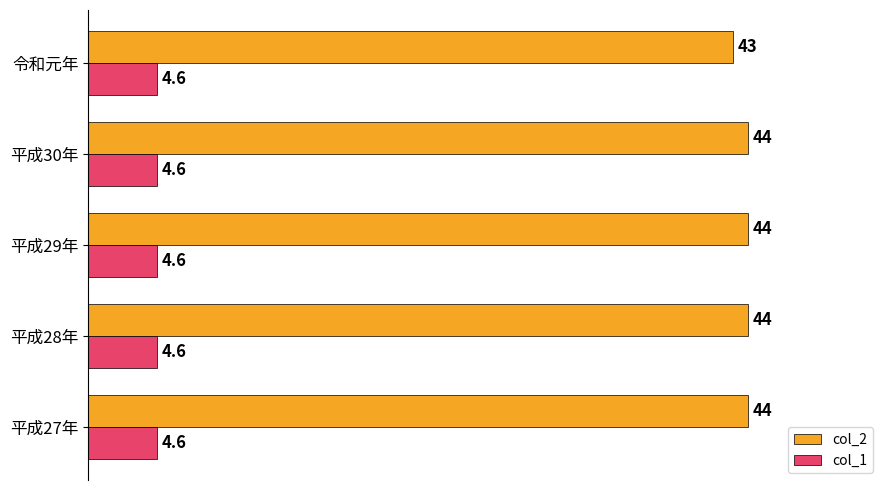

At 令和元年, list the series in order from smallest to largest.

col_1, col_2